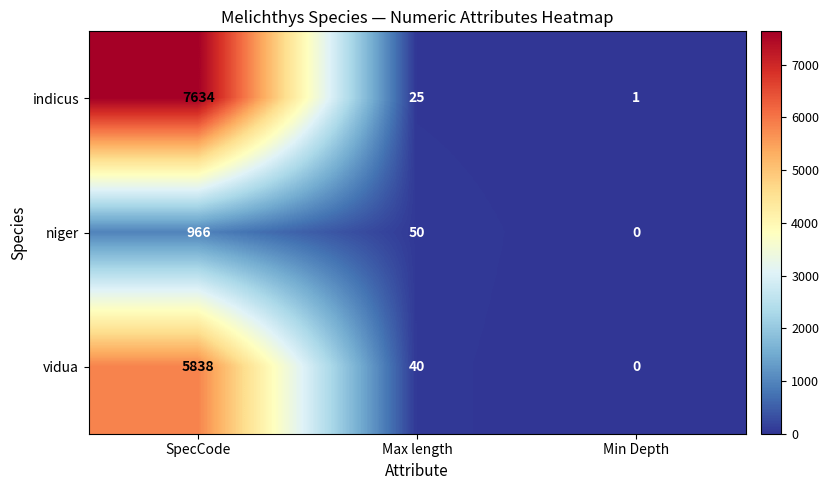

List the series in order of their peak value, highest first.

indicus, vidua, niger